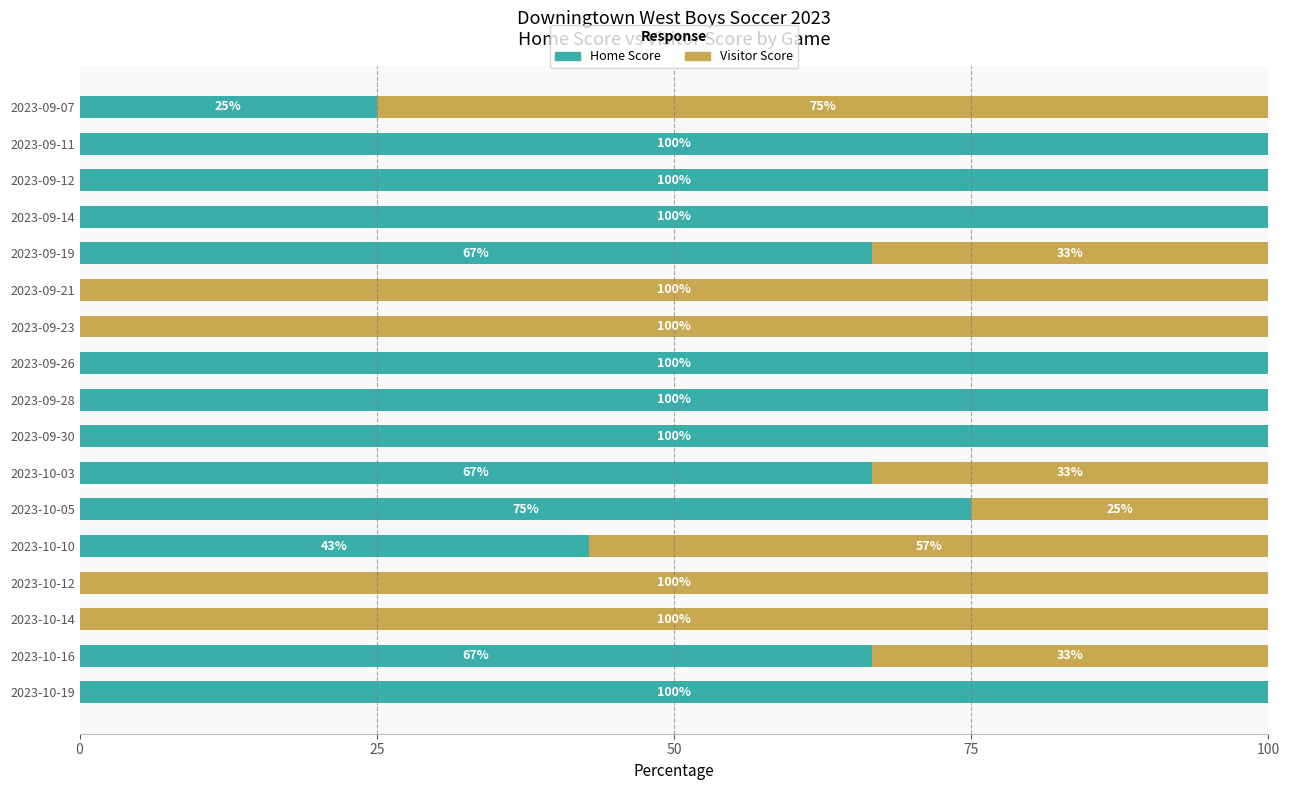

Count the number of data series in this chart.

2